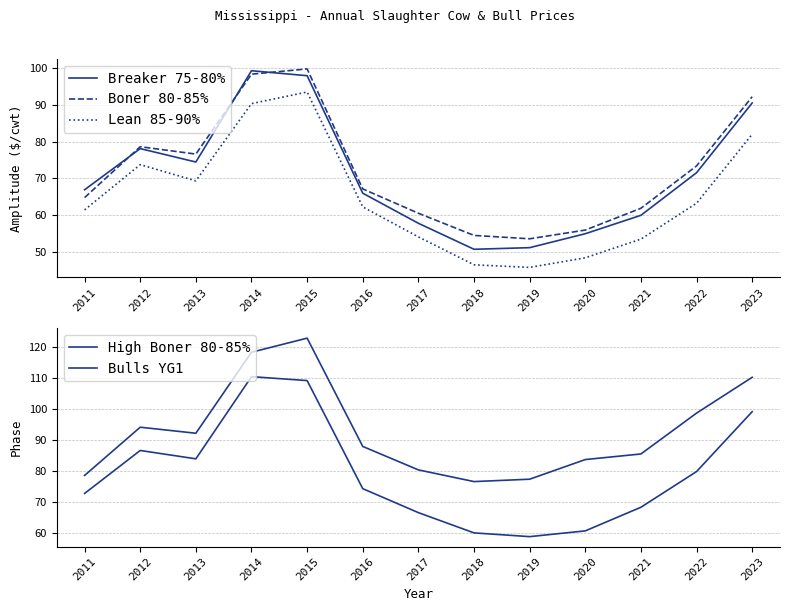

The value of Lean 85-90% at 2013 is 69.3. True or false?

True